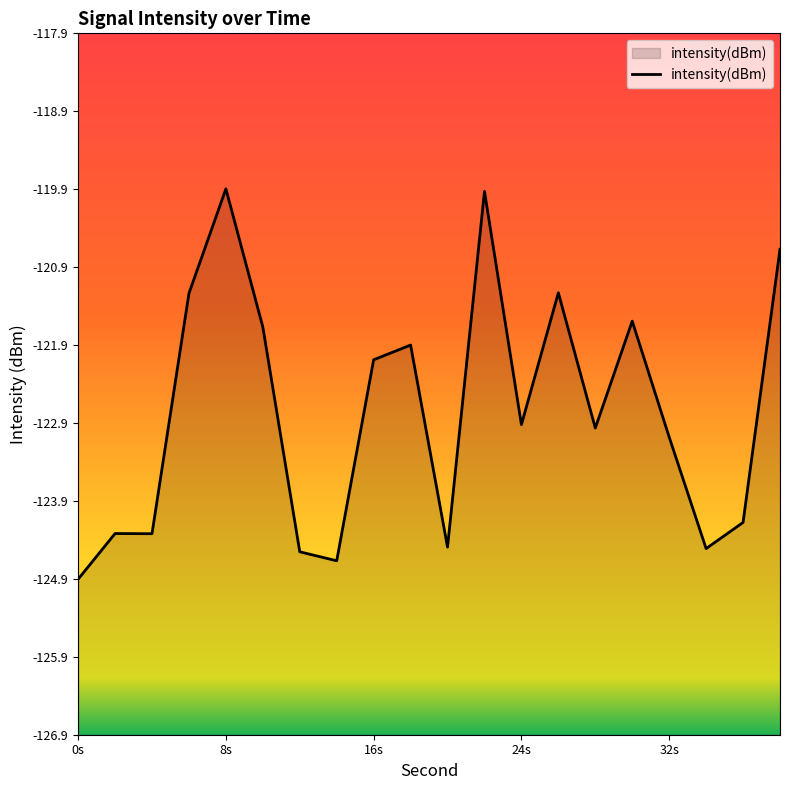

True or false: the data shows -31.0 at 36.

False